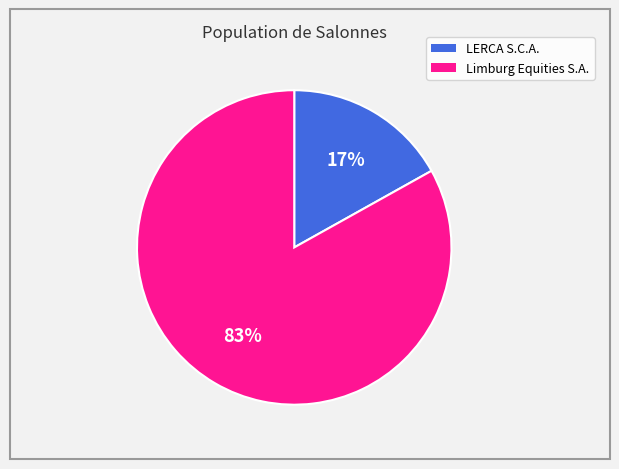

How many segments does this pie chart have?

2